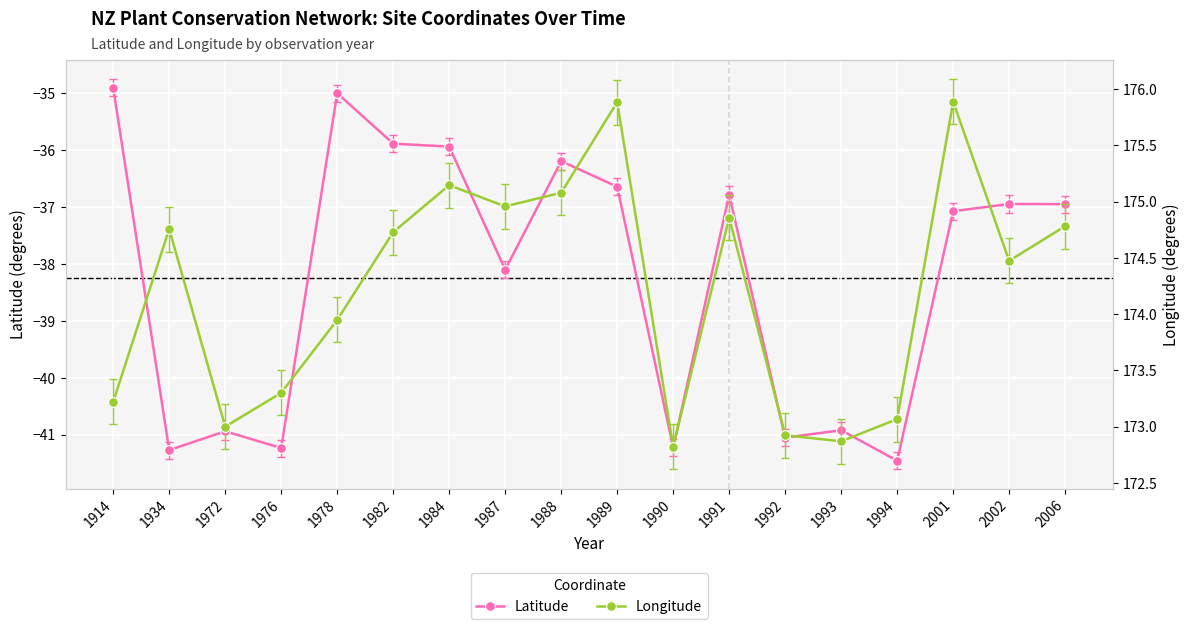

What is the highest value of the Latitude series?

-34.9